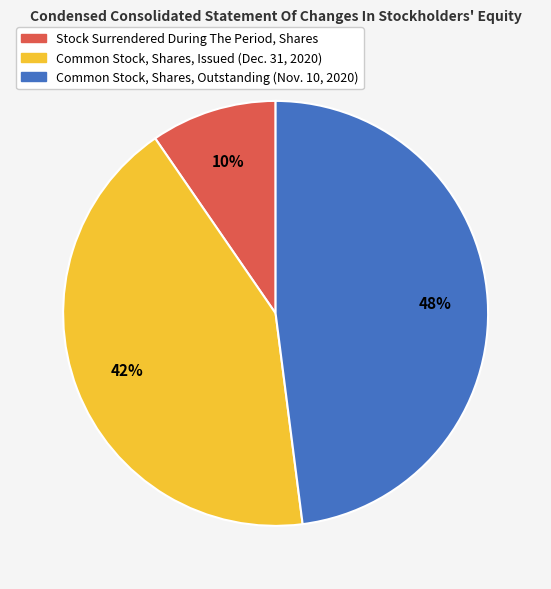

Do Common Stock, Shares, Outstanding (Nov. 10, 2020) and Stock Surrendered During The Period, Shares together represent more than half of the pie?

Yes